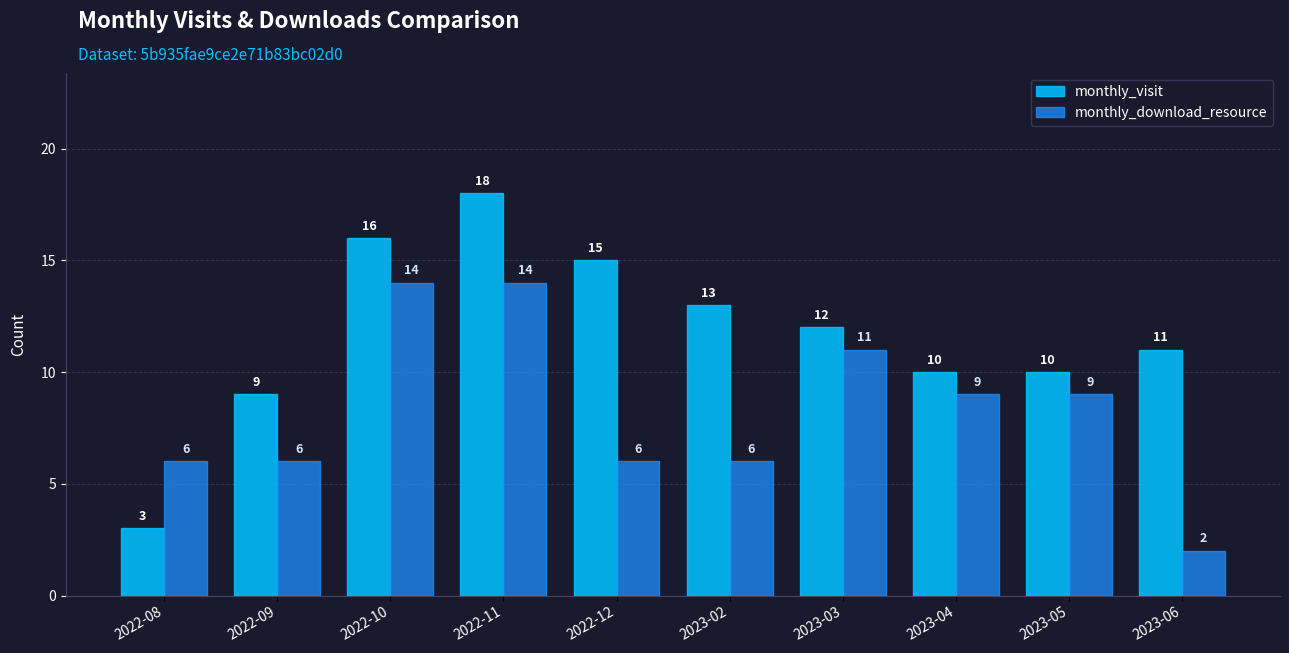

What is the spread (max minus min) of values at 2023-06?

9